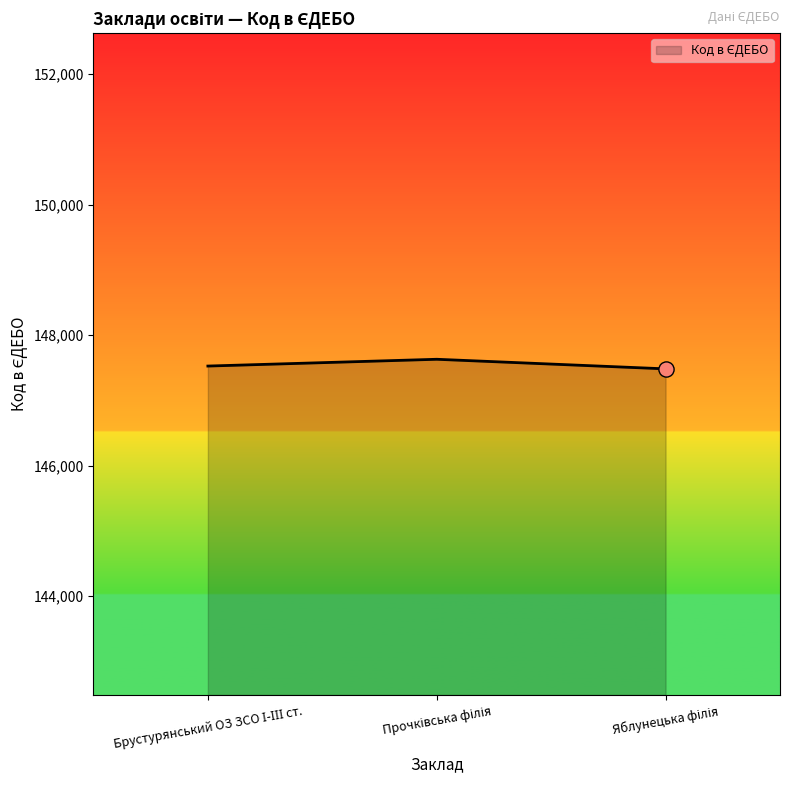

What is the maximum value shown in the chart?

147630